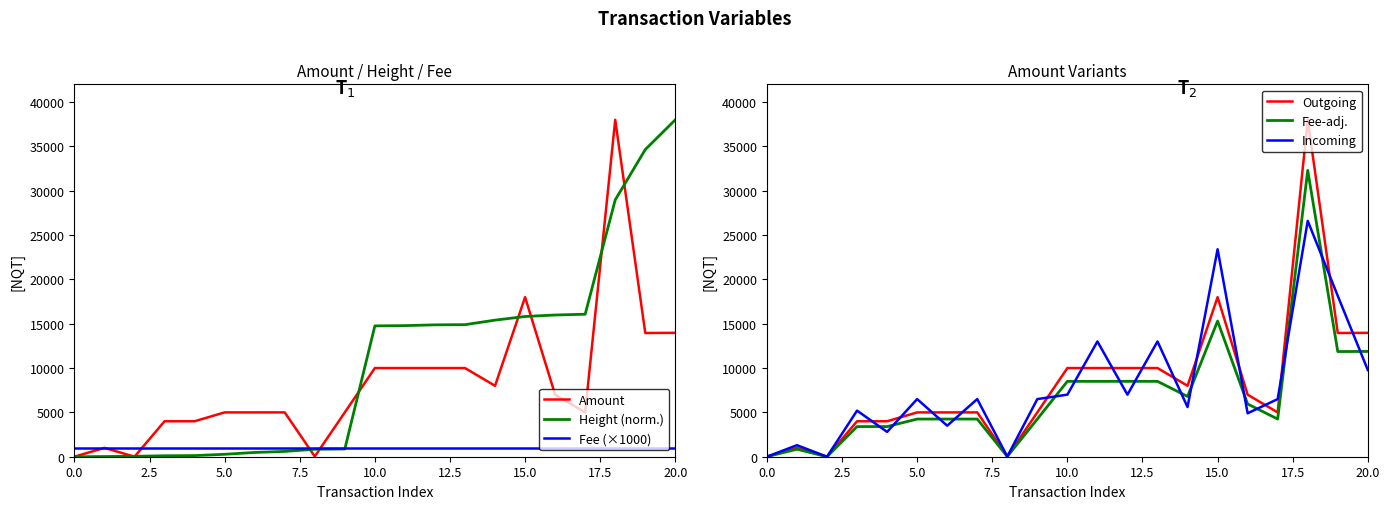

What is the difference between the maximum and minimum values in the Fee-adj. series?

32300.0